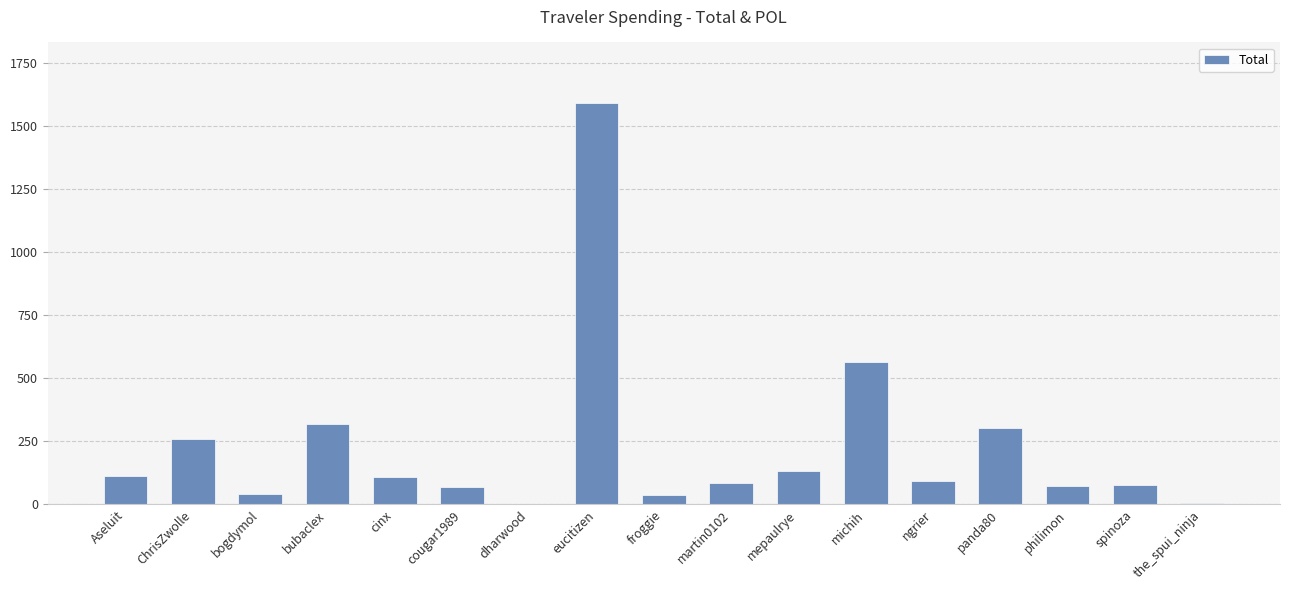

The chart shows a value of 107.5 at cinx. True or false?

True